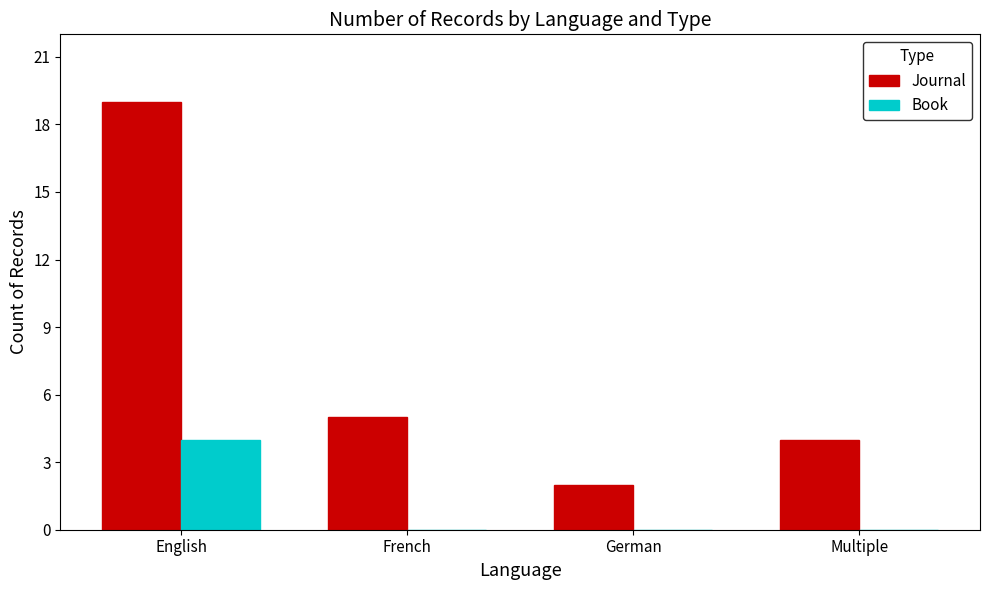

How many groups of bars are there?

4